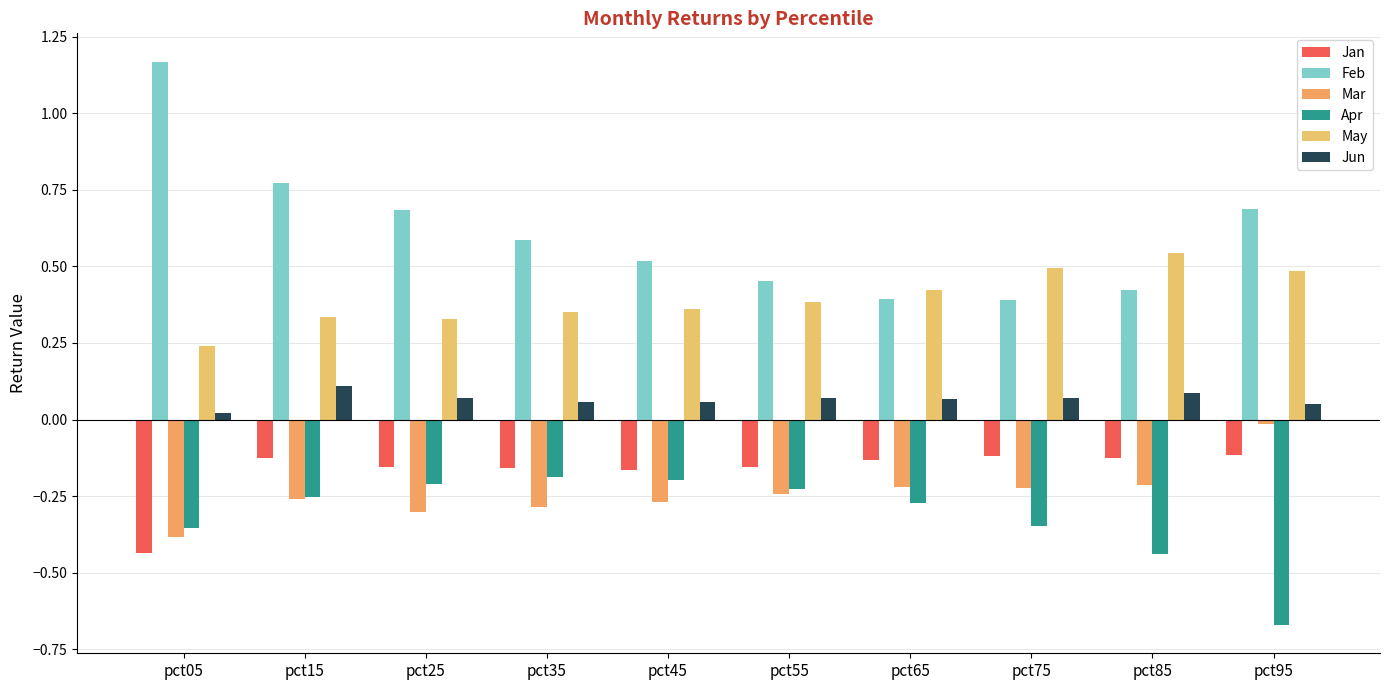

Which label corresponds to the largest value in the chart?

pct05